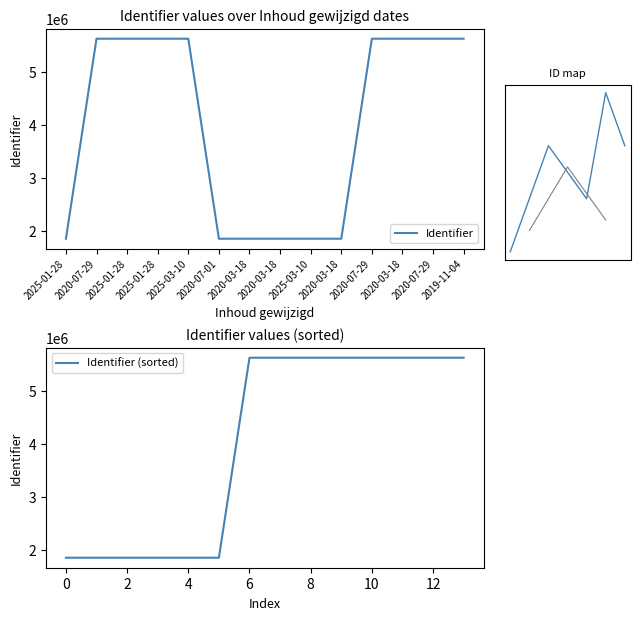

Is it true that Identifier equals 8182615 at 2025-01-28?

False